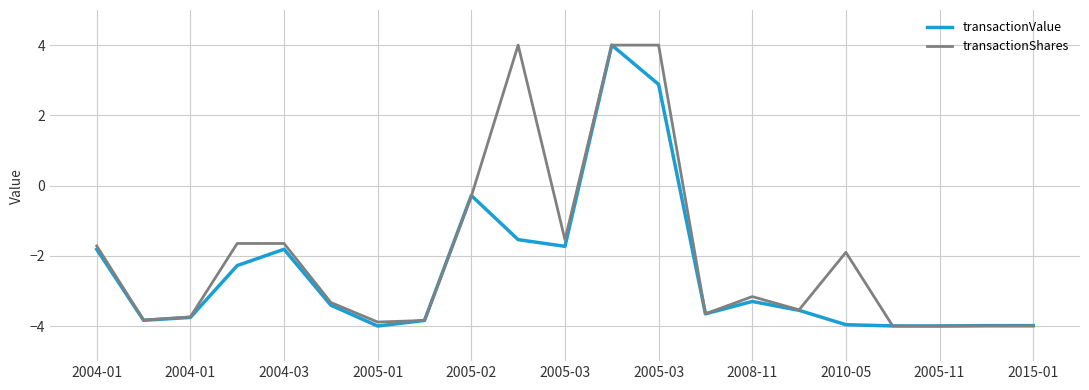

What is the lowest value of the transactionValue series?

-4.0